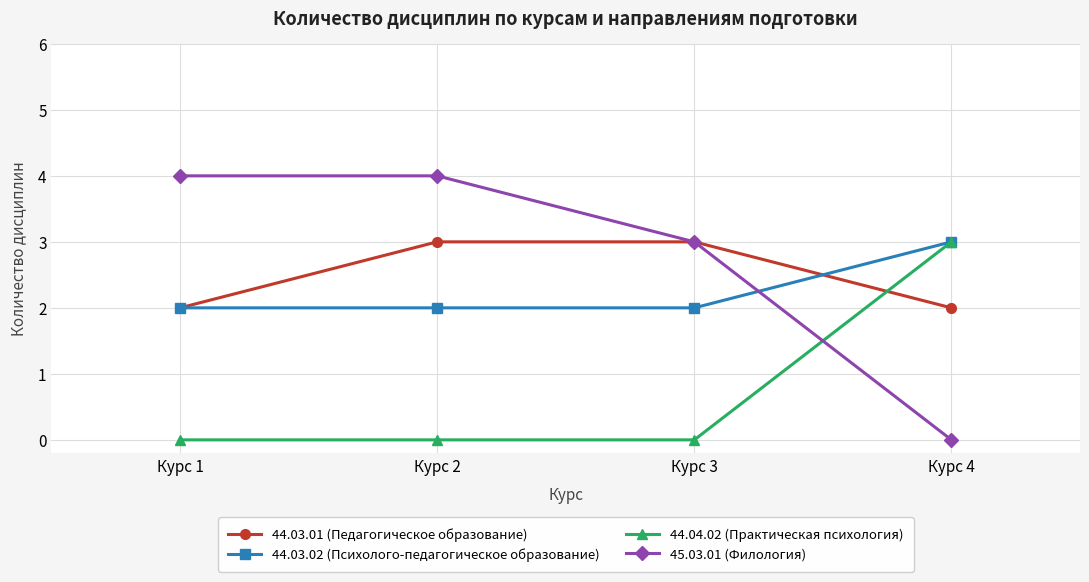

Reading right to left, extract all data points from this chart.

44.03.01 (Педагогическое образование): Курс 4=2	Курс 3=3	Курс 2=3	Курс 1=2
44.03.02 (Психолого-педагогическое образование): Курс 4=3	Курс 3=2	Курс 2=2	Курс 1=2
44.04.02 (Практическая психология): Курс 4=3	Курс 3=0	Курс 2=0	Курс 1=0
45.03.01 (Филология): Курс 4=0	Курс 3=3	Курс 2=4	Курс 1=4